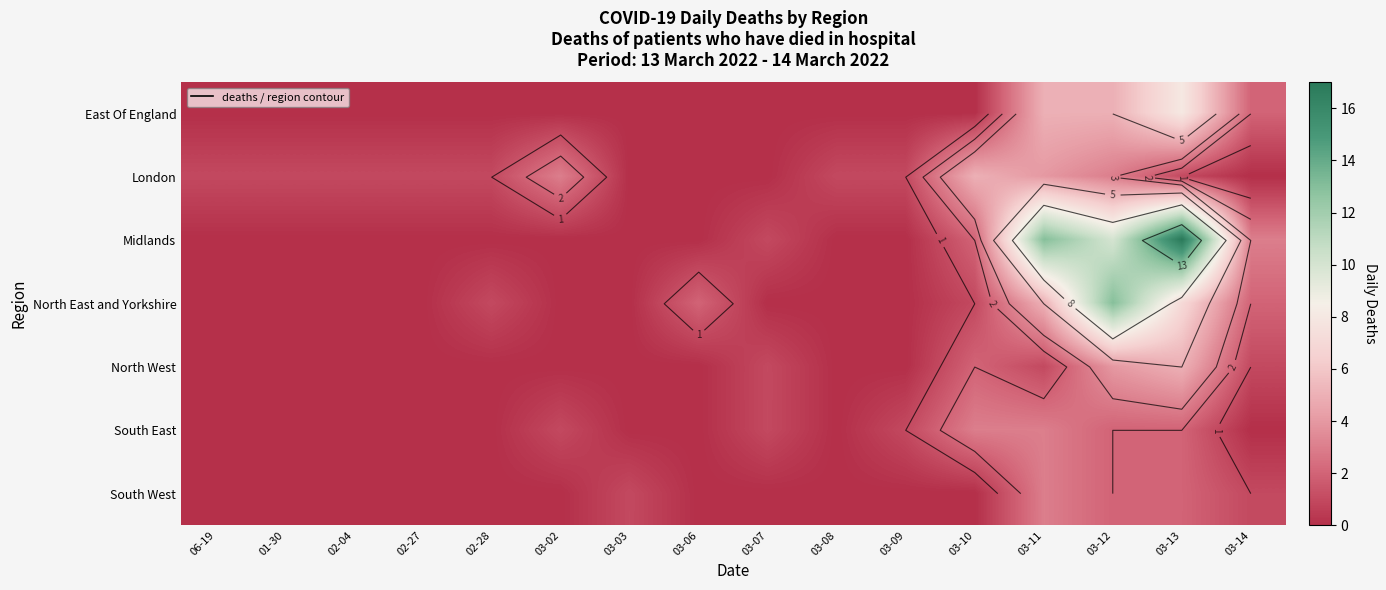

What is the difference between the second highest and second lowest values in the London series?

4